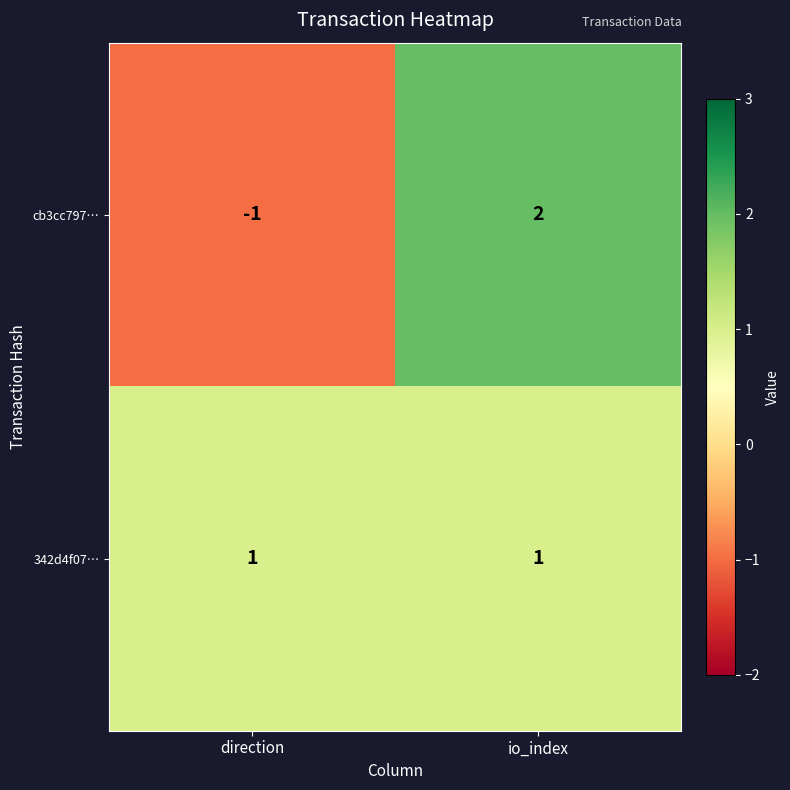

True or false: cb3cc797… has a value of -2 at direction.

False